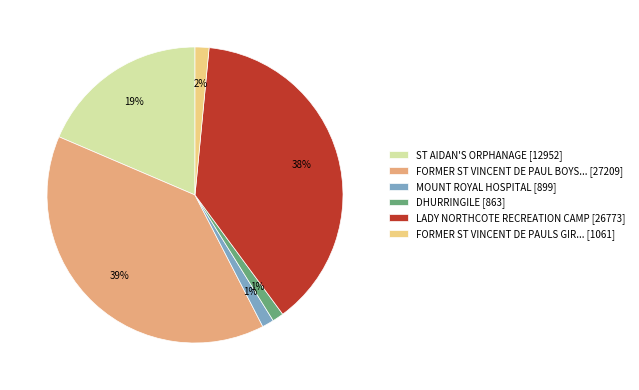

Is FORMER ST VINCENT DE PAULS GIR... [1061] the majority of the pie?

No